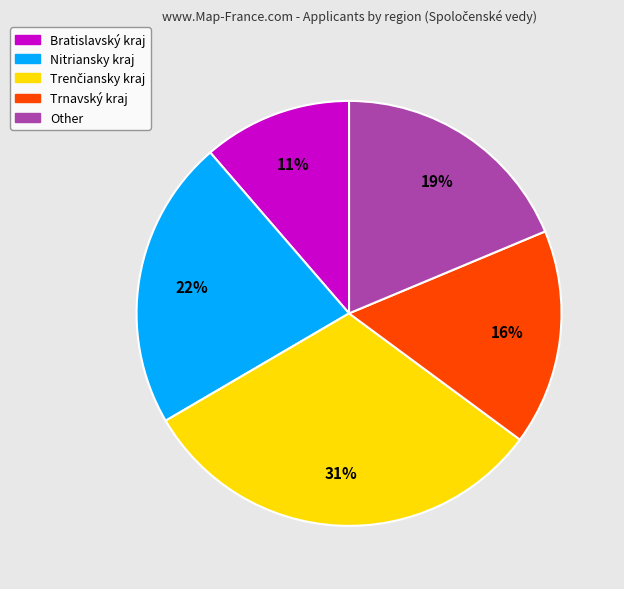

Which has a higher value, Bratislavský kraj or Nitriansky kraj?

Nitriansky kraj